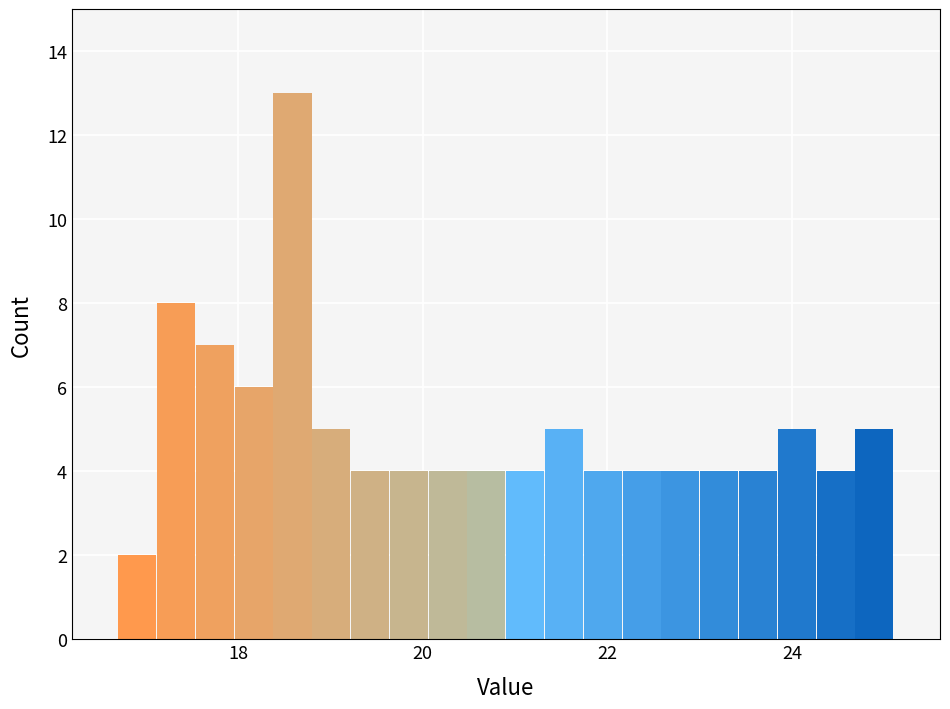

Around what value on the x-axis is the tallest bar? Give the approximate position of its centre, as read against the axis.

18.6